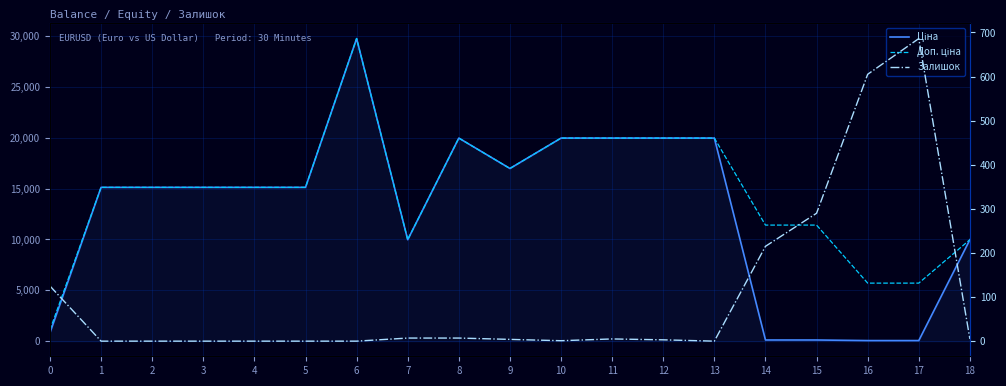

List the series in order of their peak value, highest first.

Ціна, Доп. ціна, Залишок